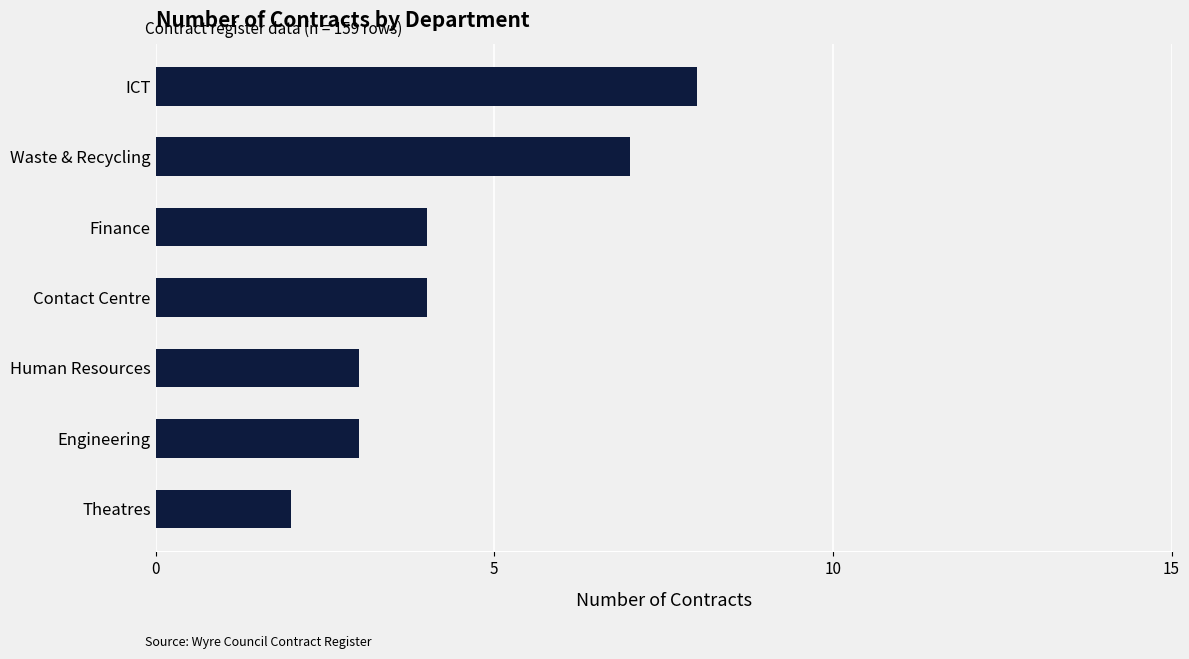

The chart shows a value of 1 at Theatres. True or false?

False